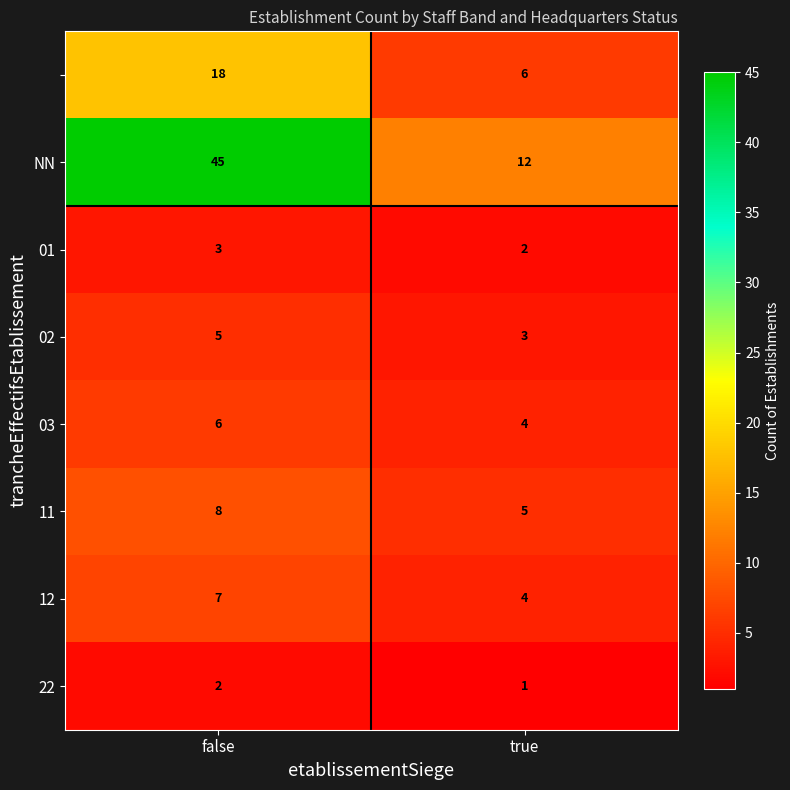

What is the total value across all series at true?

37